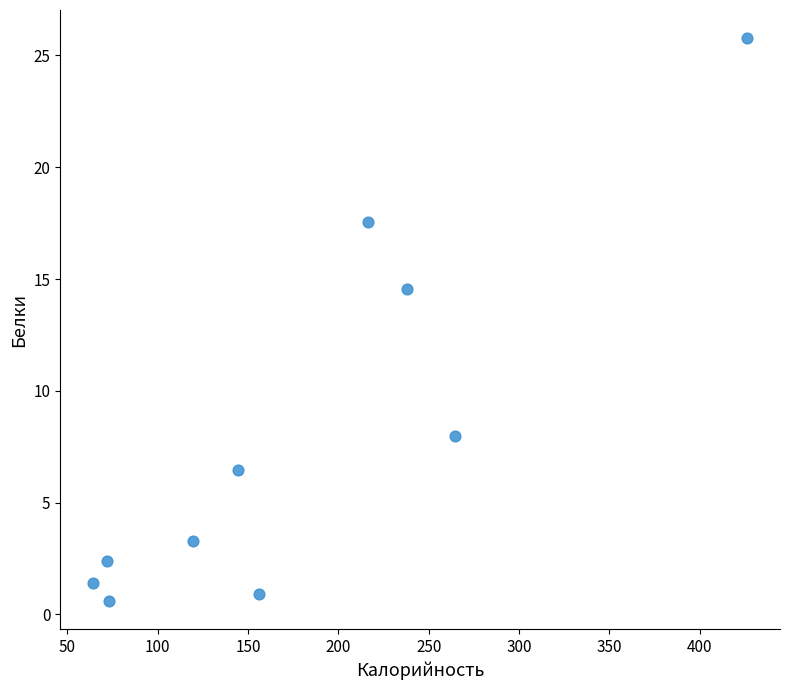

What is the average X value?

177.5